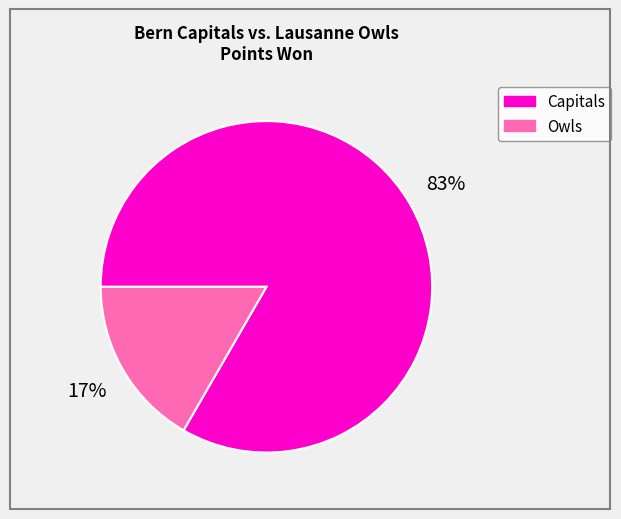

Is it true that Owls is 24% of the pie?

False